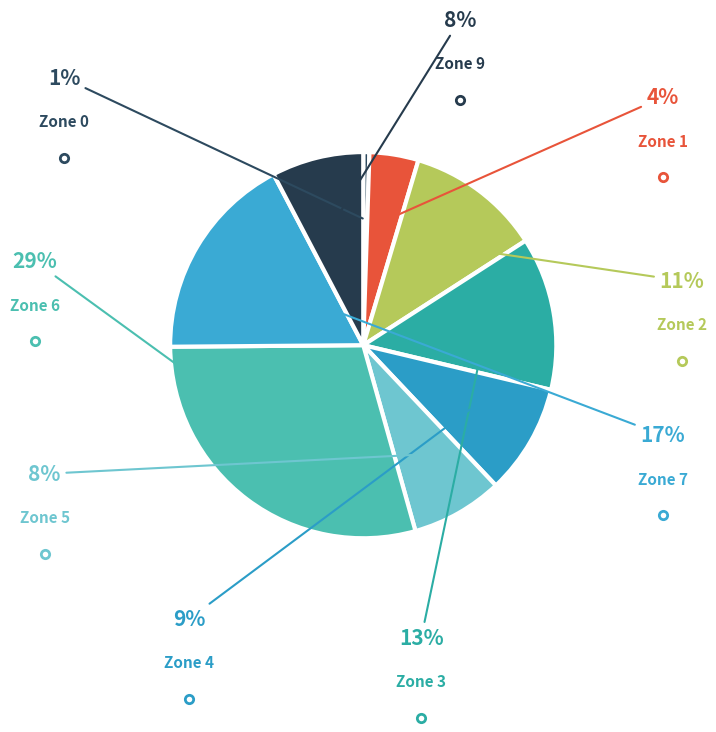

Which slice is the largest?

Zone 6